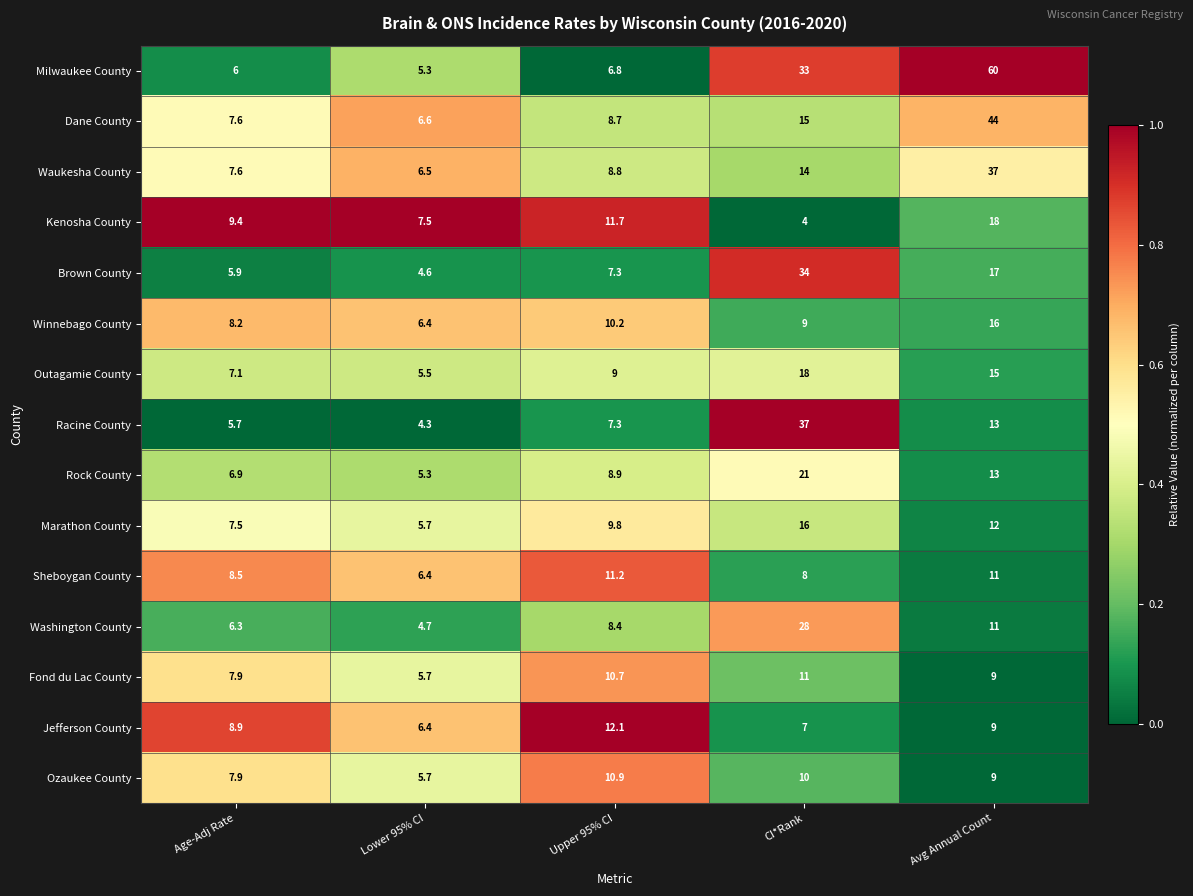

What is the smallest value displayed?

4.0